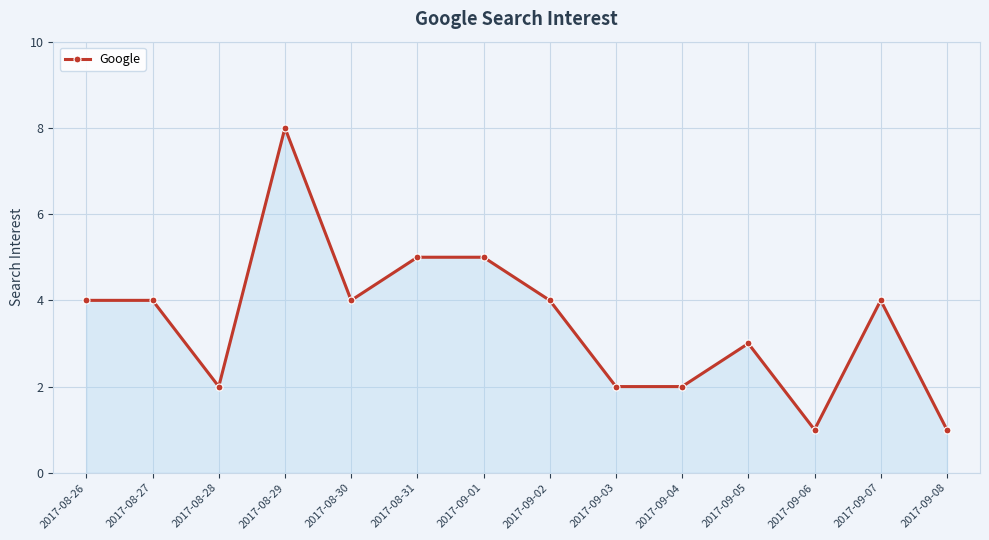

The value at 2017-09-05 is 4. True or false?

False